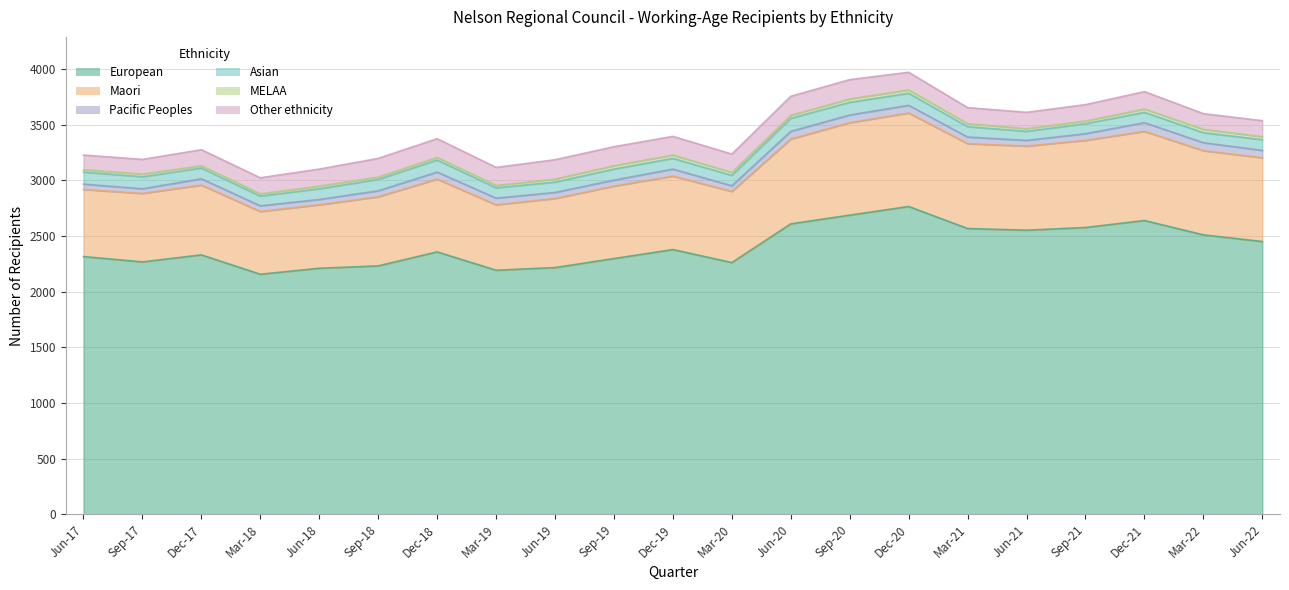

Which series has the largest range (max minus min)?

European